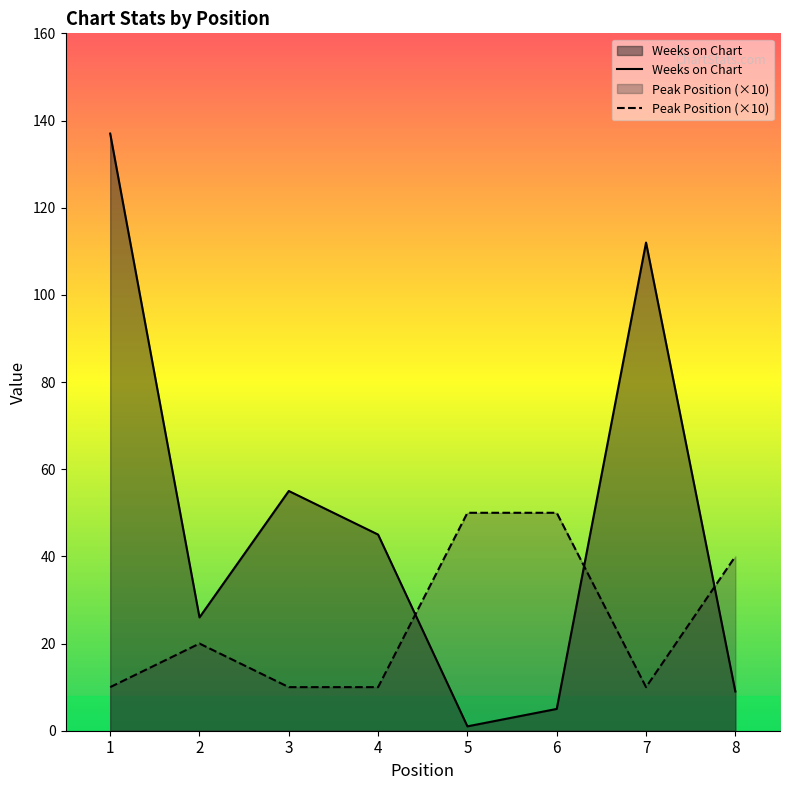

How many interior local valleys does the Peak Position series have?

1